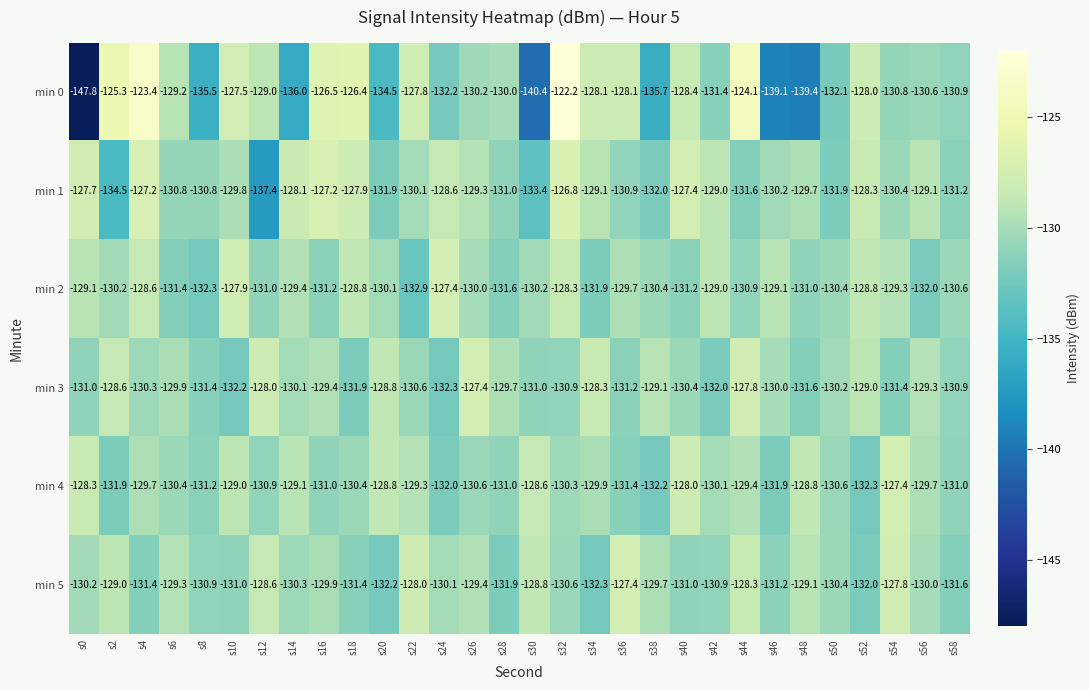

Which series has the widest spread of values?

min 0